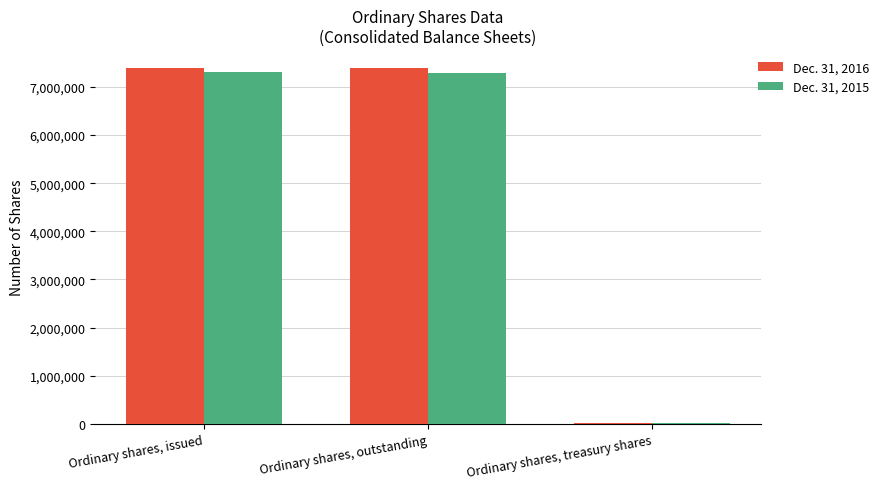

Which series has the largest total across all categories?

Dec. 31, 2016